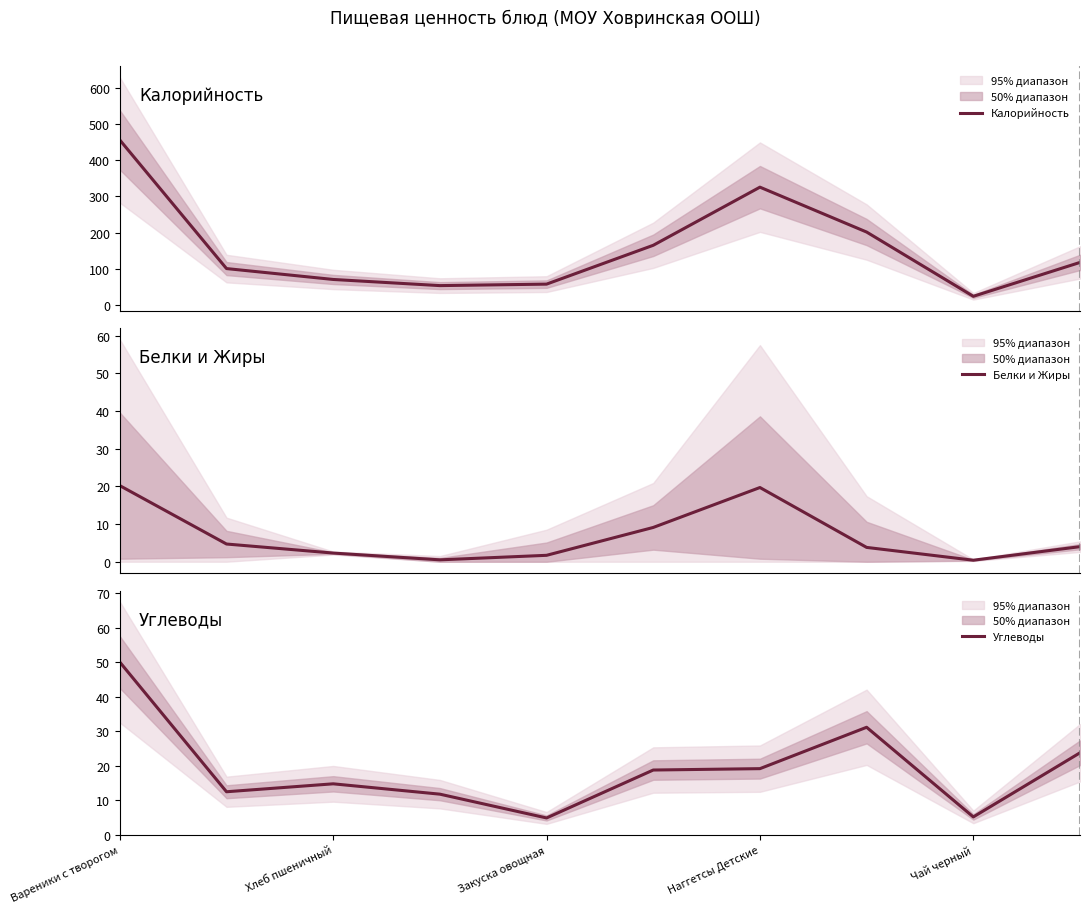

Which series has the largest range (max minus min)?

Калорийность